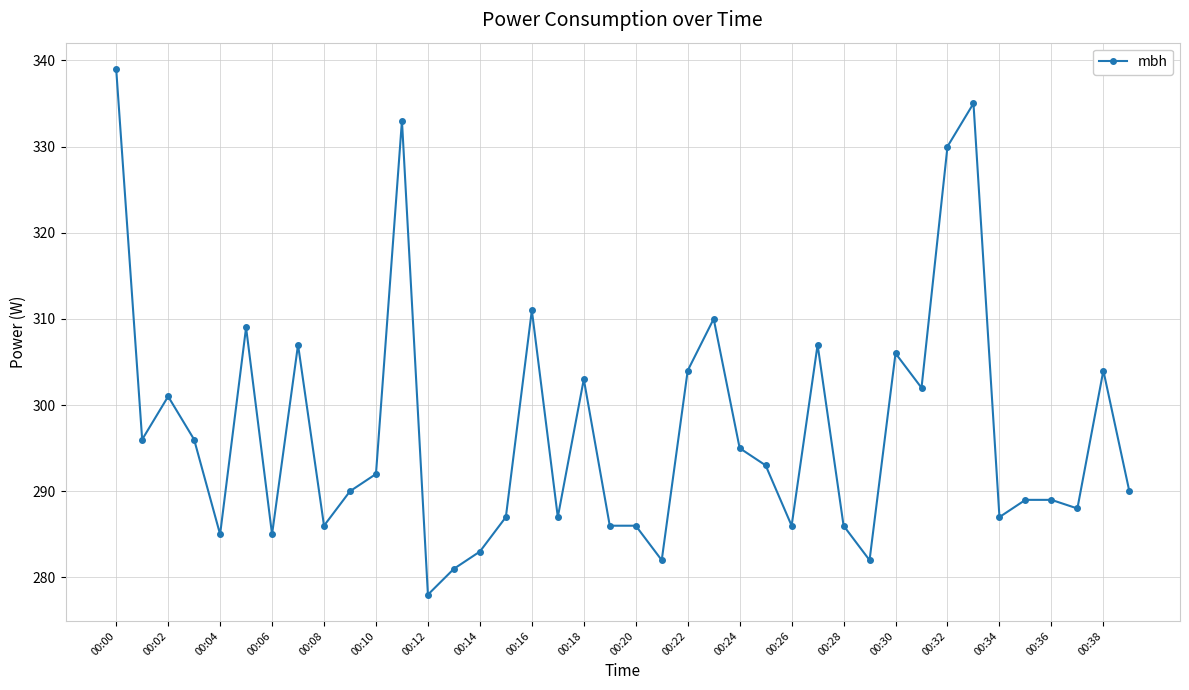

What is the smallest value displayed?

278